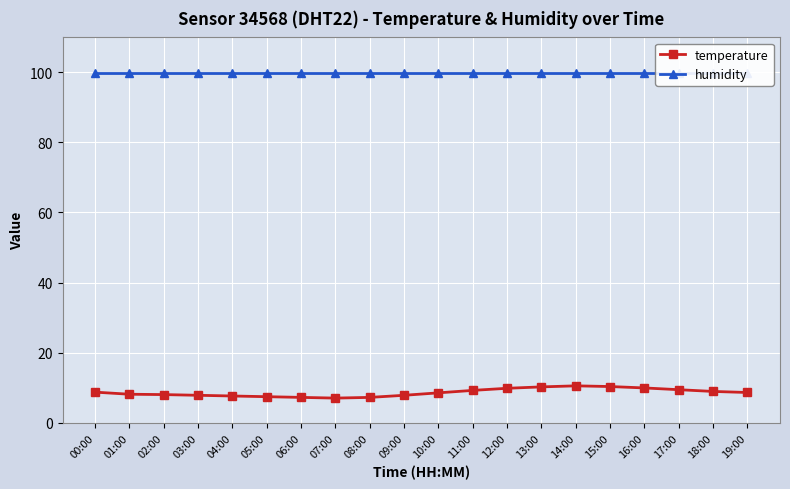

Which category has the lowest value across all series?

07:00